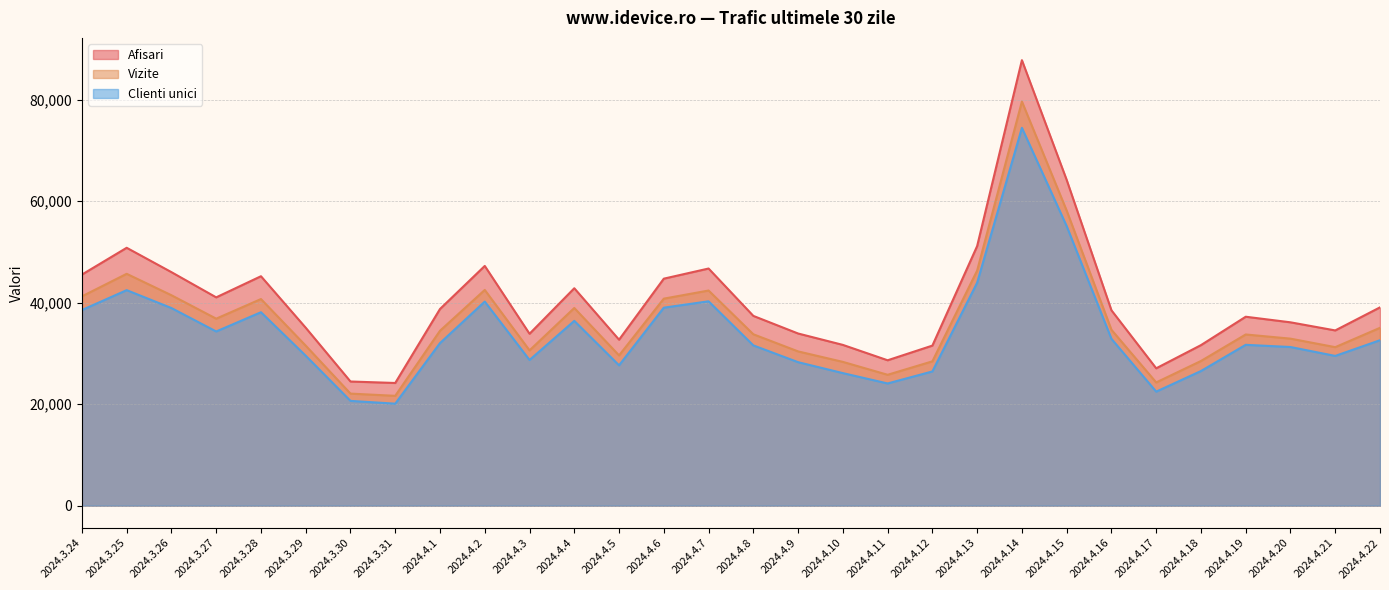

At which label is Vizite closest to 50617?

2024.4.13